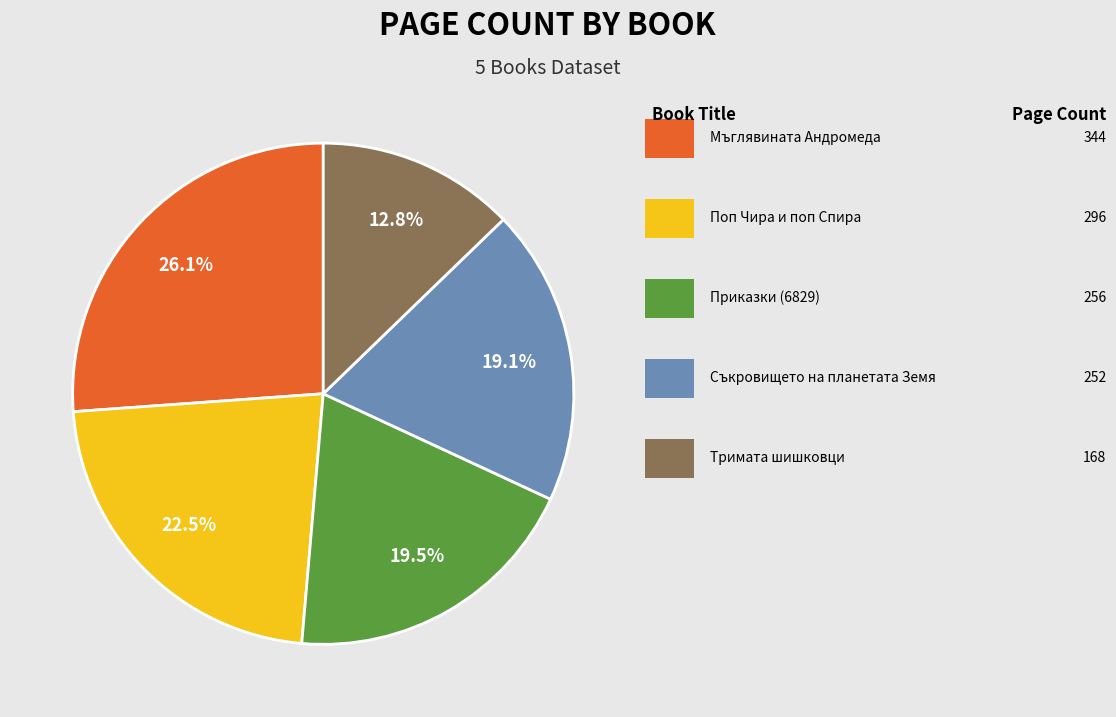

Is there any slice that represents more than half of the pie?

No